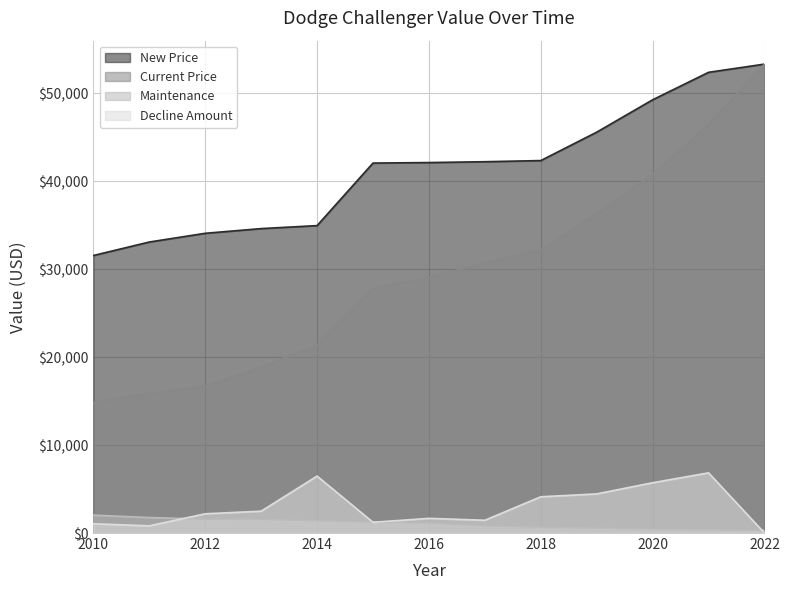

Read the New Price value at 2017, to the nearest 50.

42250